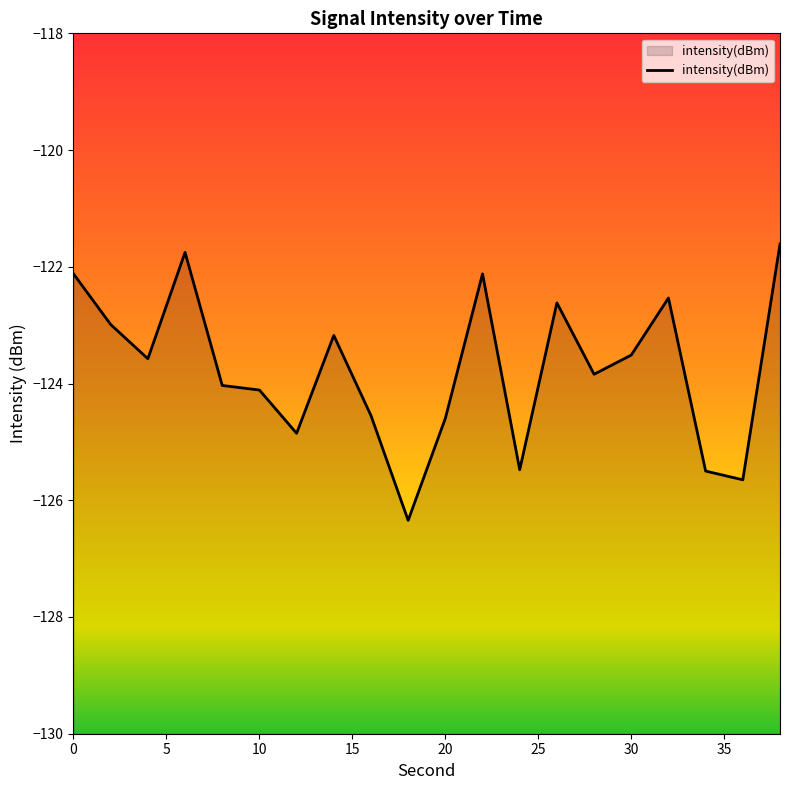

Does the chart have visible grid lines?

No